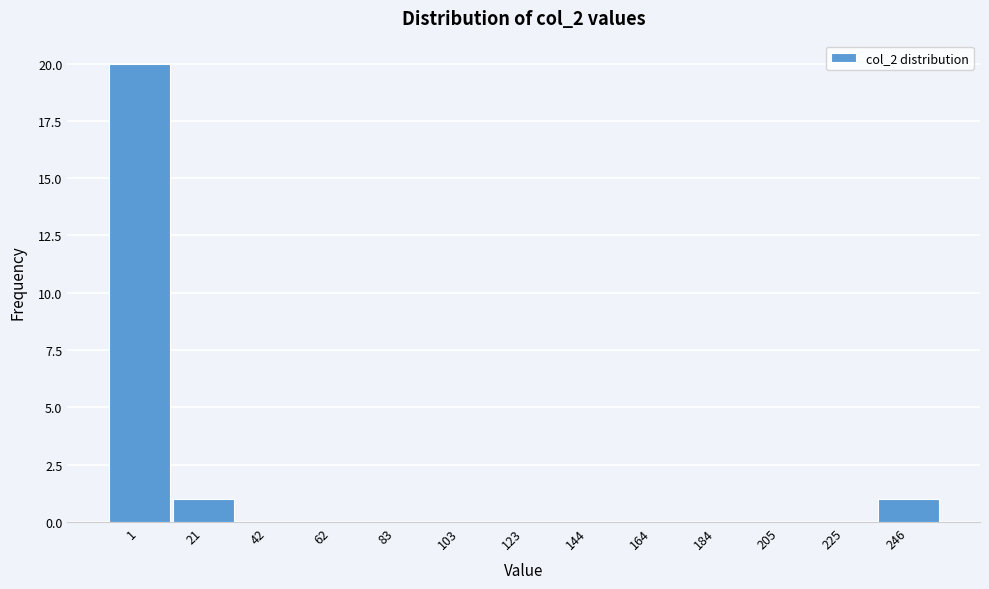

Reading left to right, extract all data points from this chart.

1=20	21=1	42=0	62=0	83=0	103=0	123=0	144=0	164=0	184=0	205=0	225=0	246=1